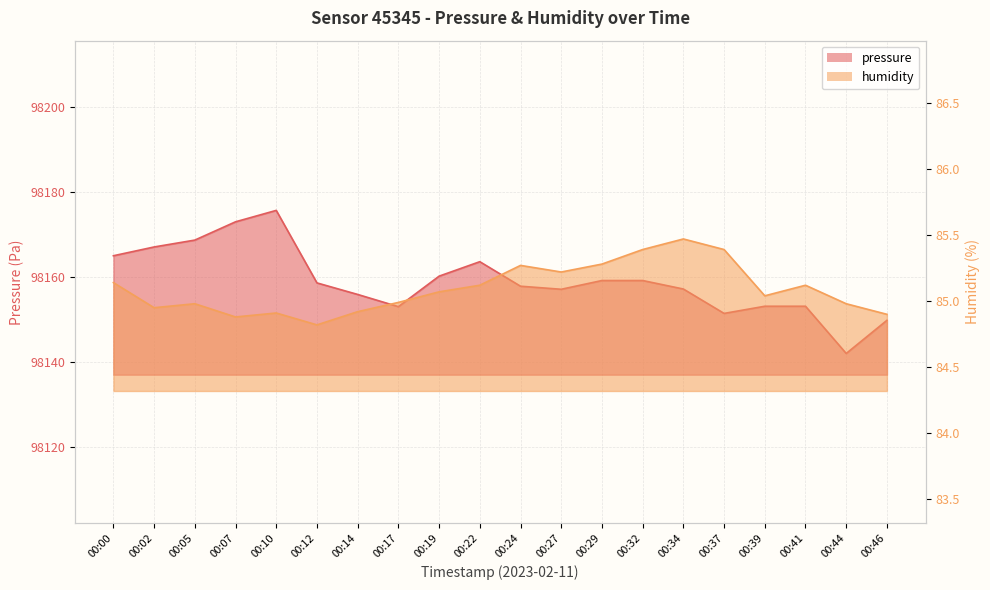

True or false: pressure and humidity cross at least once.

False